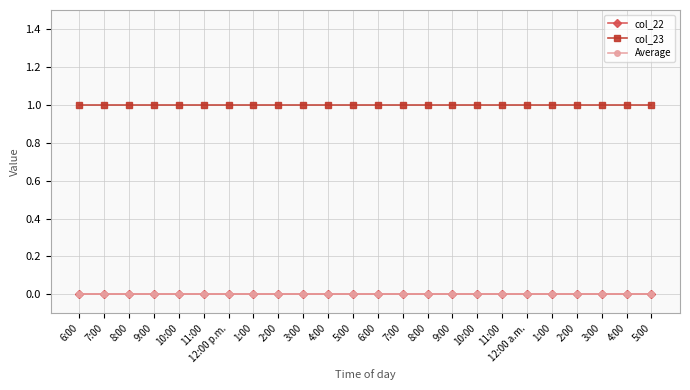

Between 6:00 and 2:00, which series saw the biggest shift?

col_22